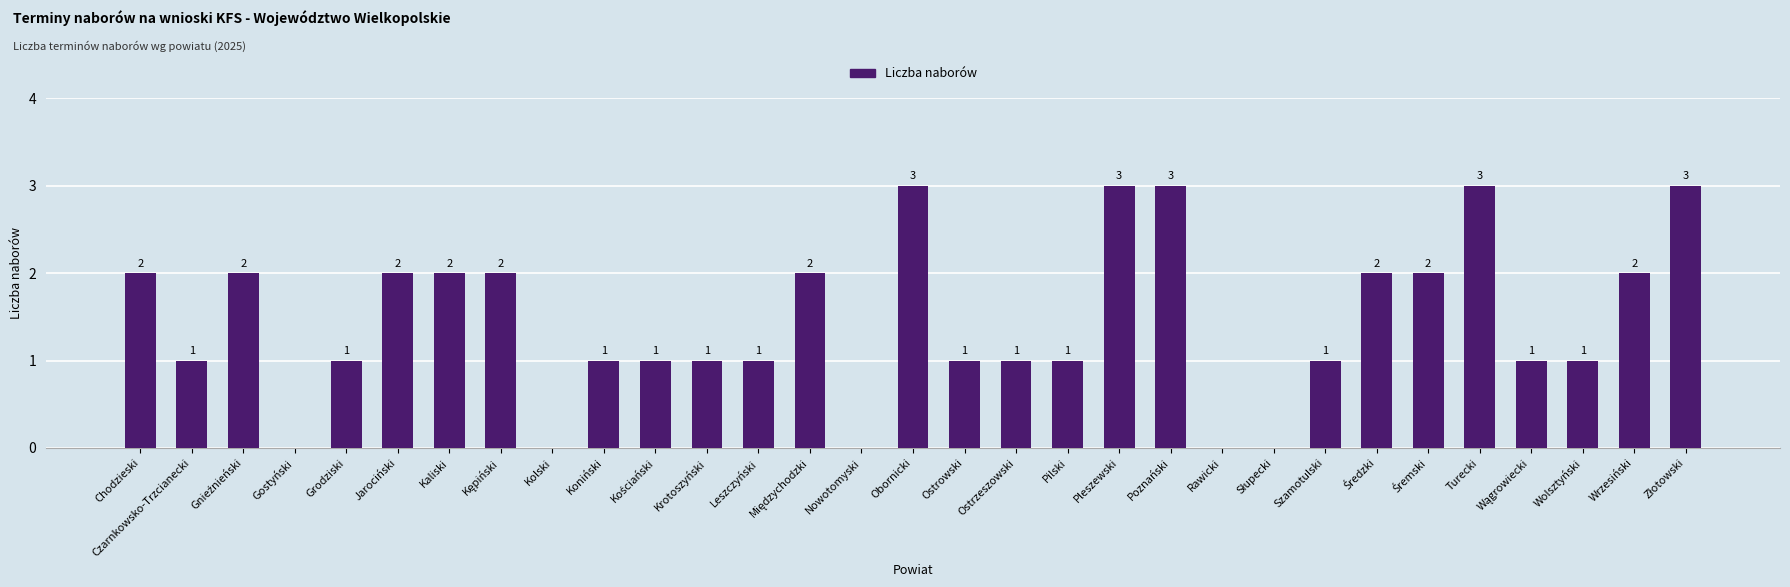

What is the sum of all values?

45